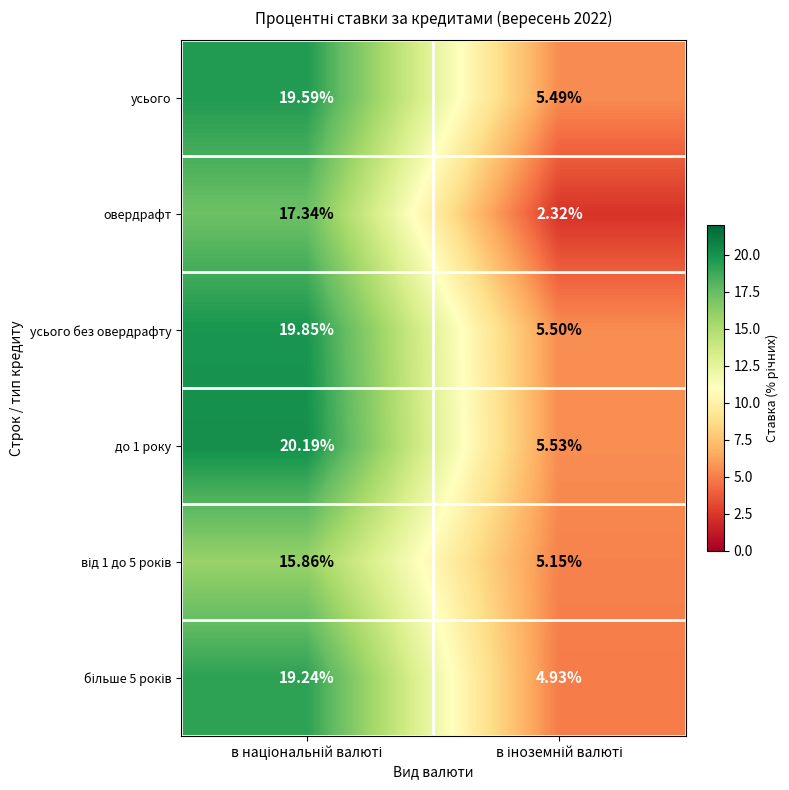

Which series has the widest spread of values?

овердрафт